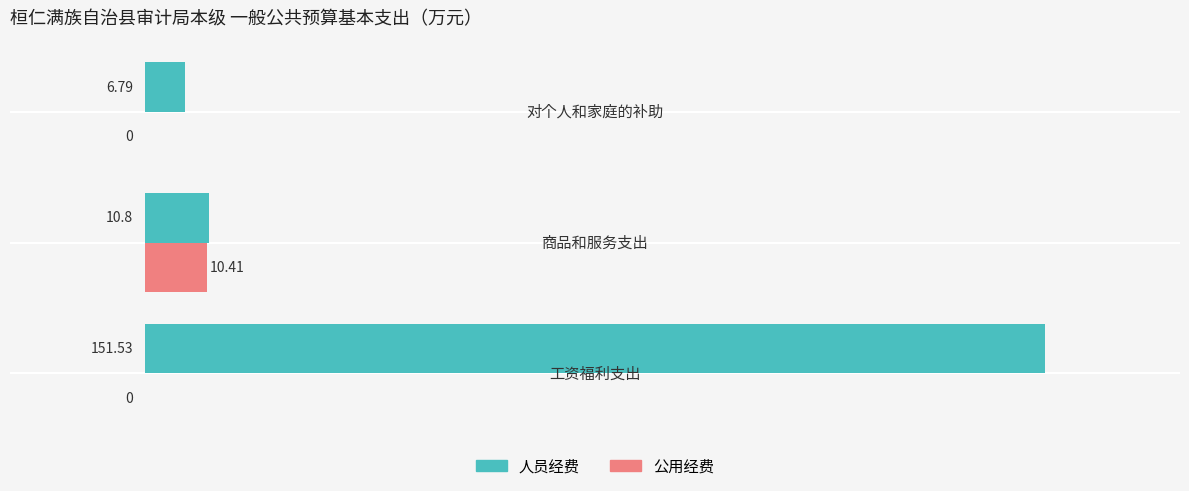

Which series has the largest total across all categories?

人员经费